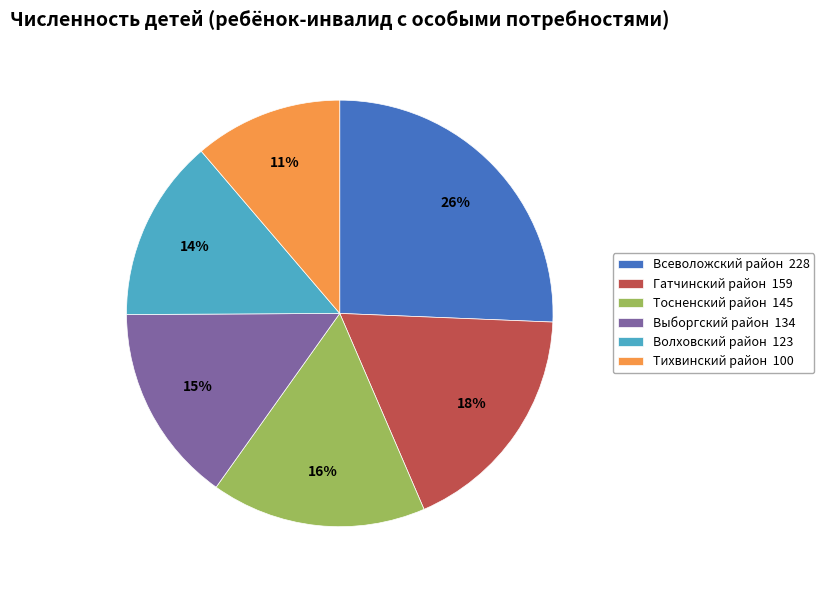

Is the sum of Выборгский район 134 and Всеволожский район 228 greater than half?

No